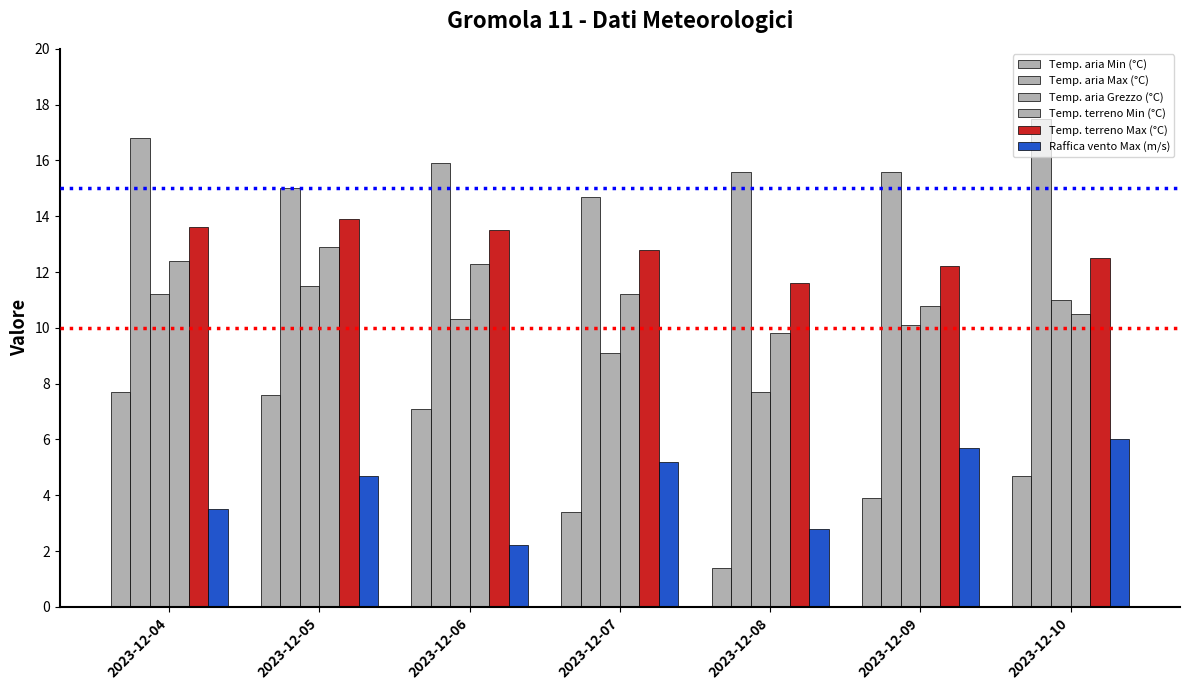

Is it true that Temp. aria Grezzo (°C) equals 19.8 at 2023-12-10?

False